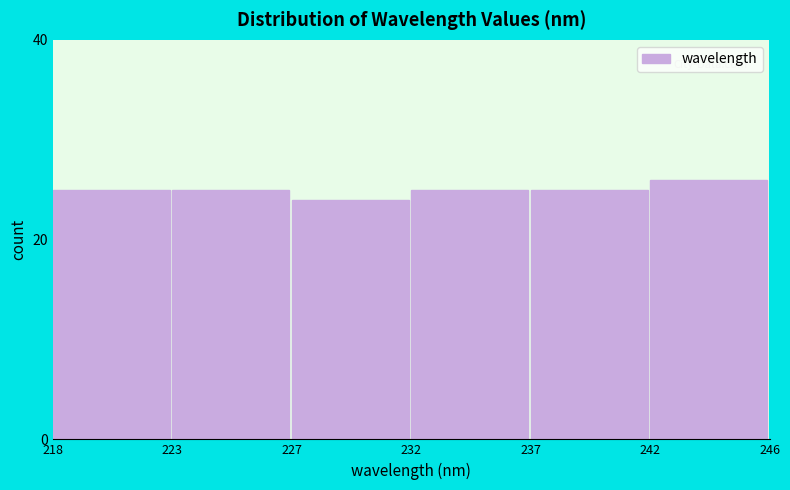

Reading left to right, list all the values displayed in this chart.

218=25	223=25	227=24	232=25	237=25	242=26